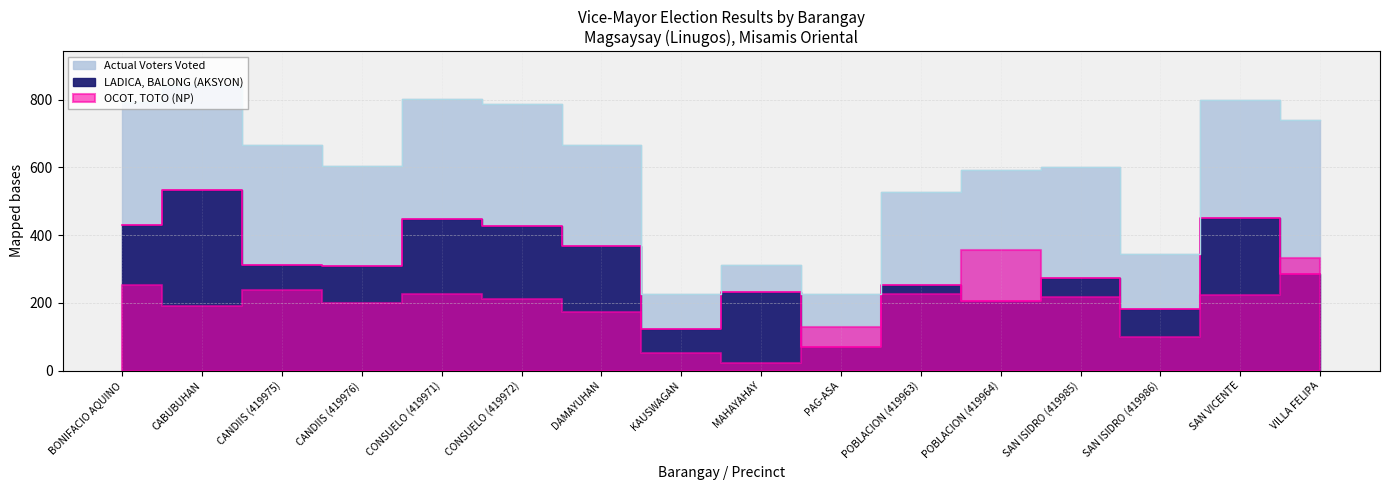

How many data points in LADICA, BALONG (AKSYON) are above 308?

7